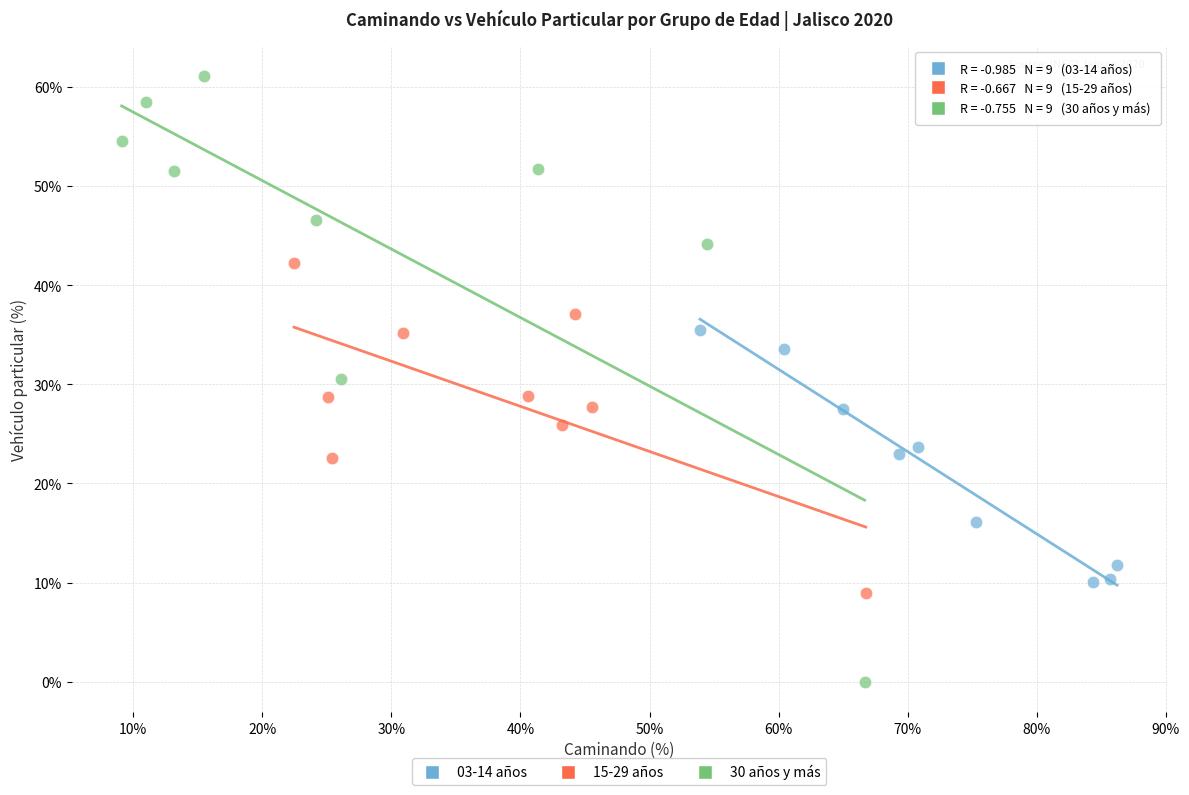

What are all the series names shown in the legend?

03-14 años, 15-29 años, 30 años y más